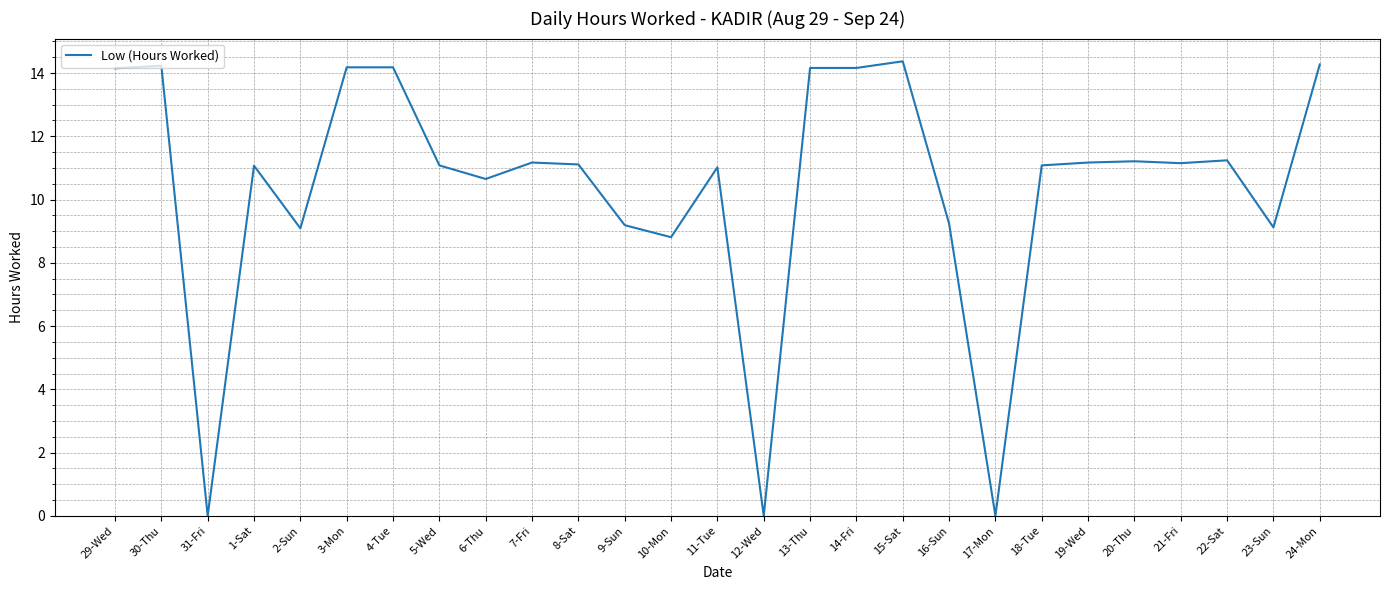

Read the value at 8-Sat.

11.1